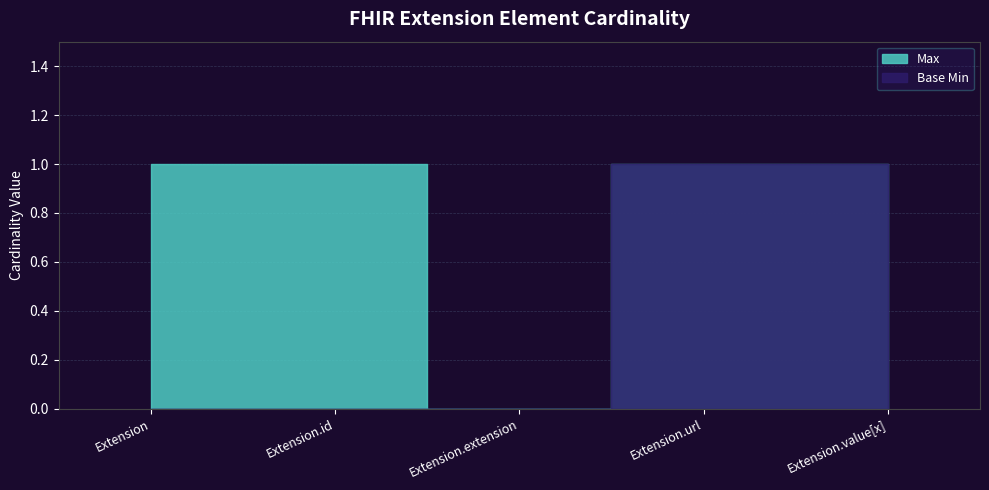

The value of Max at Extension.value[x] is 0. True or false?

False